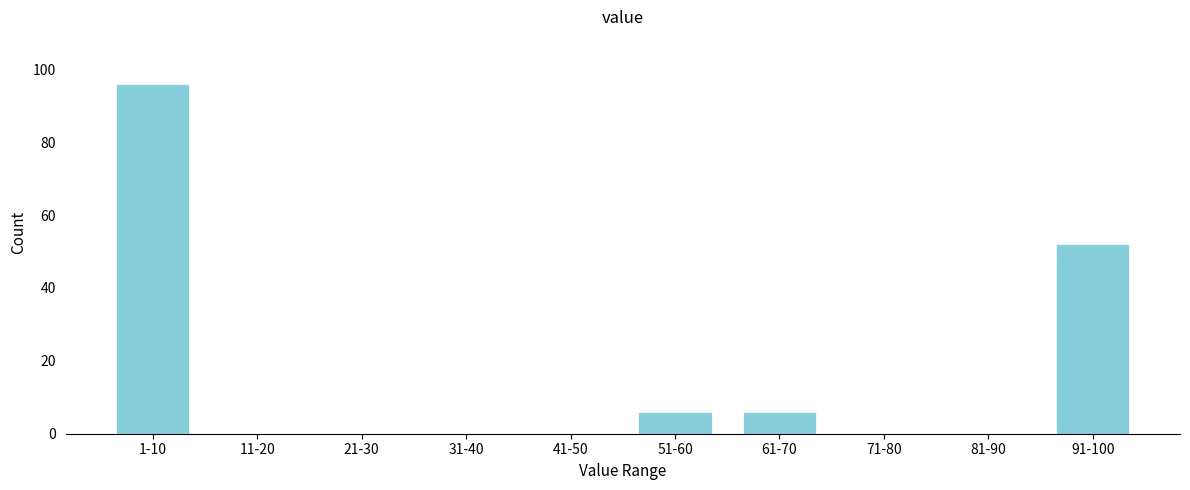

Reading right to left, extract all data points from this chart.

91-100=52	81-90=0	71-80=0	61-70=6	51-60=6	41-50=0	31-40=0	21-30=0	11-20=0	1-10=96